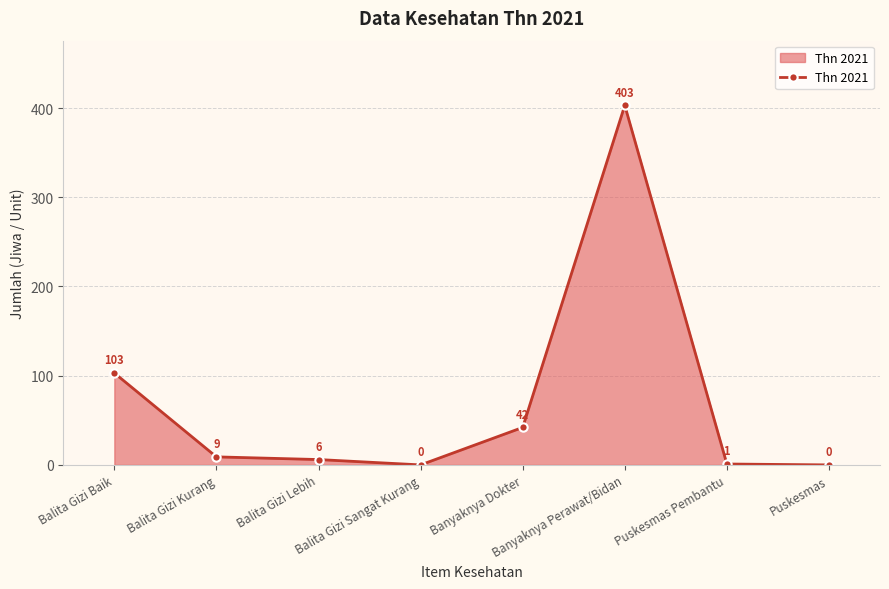

Does the chart have visible grid lines?

Yes